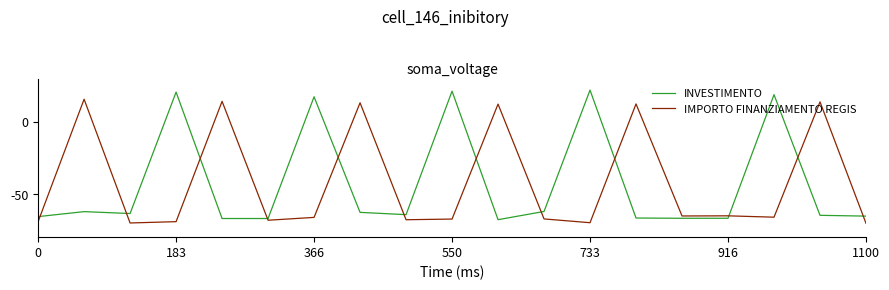

What is the difference between the maximum and minimum values in the INVESTIMENTO series?

89.9